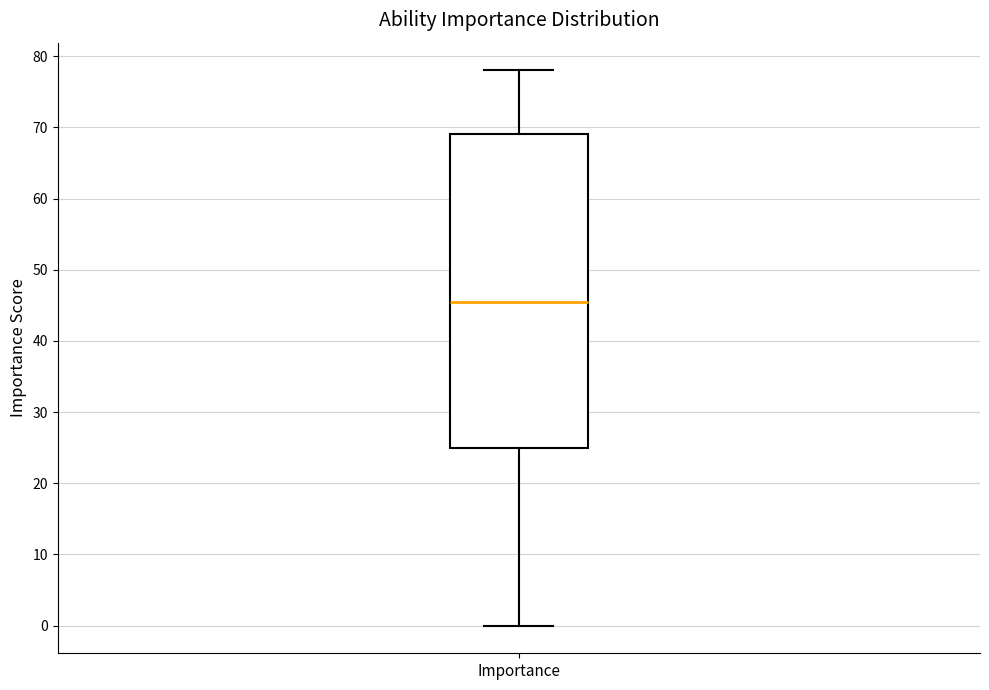

Transcribe this box plot: give where the median line is, the range the box spans, and where the two whiskers end, as read against the y-axis. The values are not printed on the chart, so give them approximately, as read against the axis.

median 46, box 25 to 69, whiskers 0 to 78